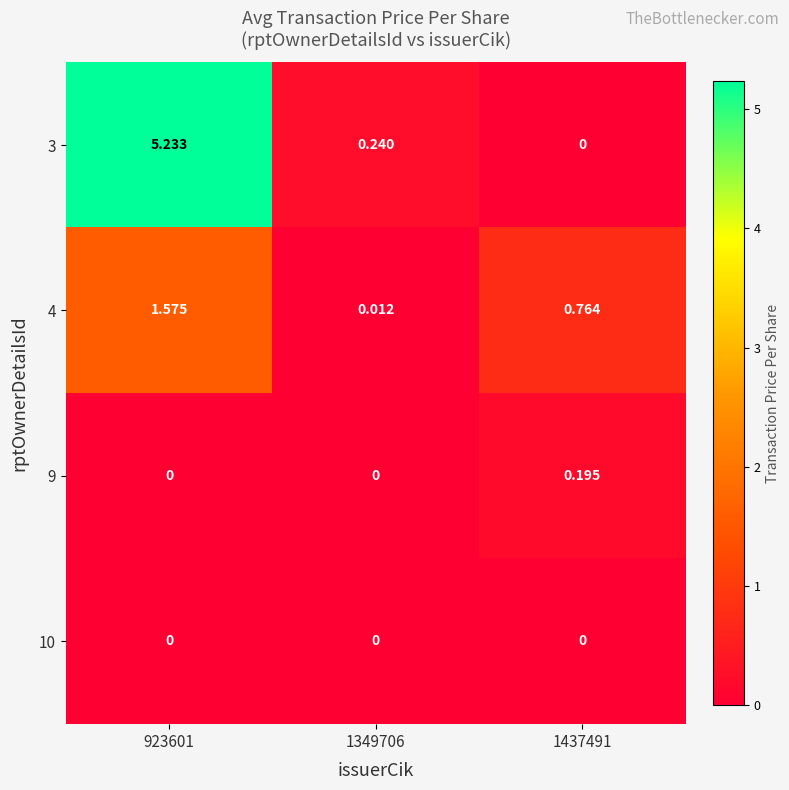

How many positive values does the 3 series have?

2